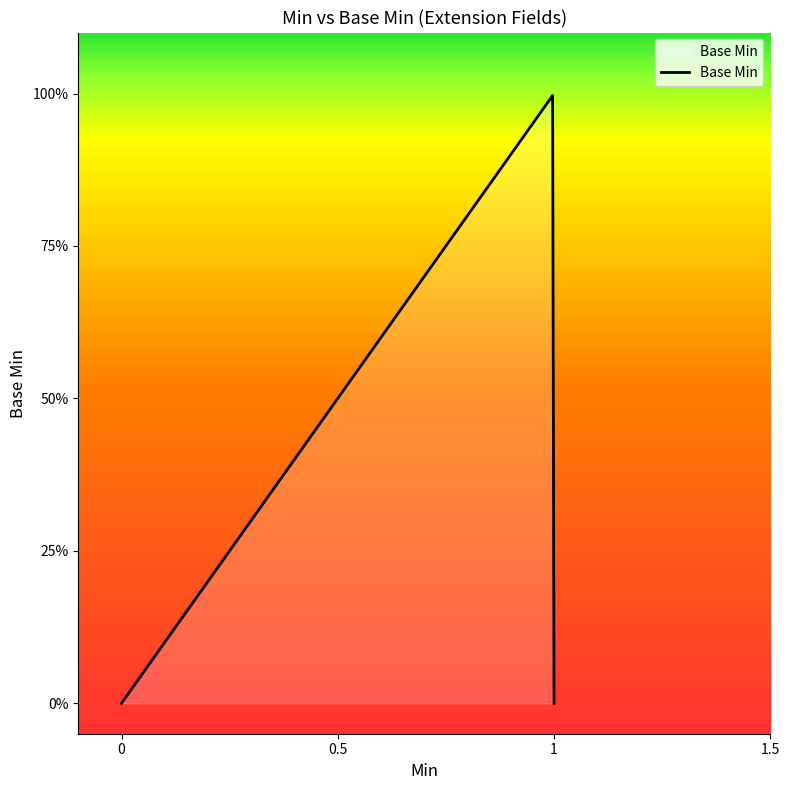

Is this an area chart (filled region under the line)?

Yes